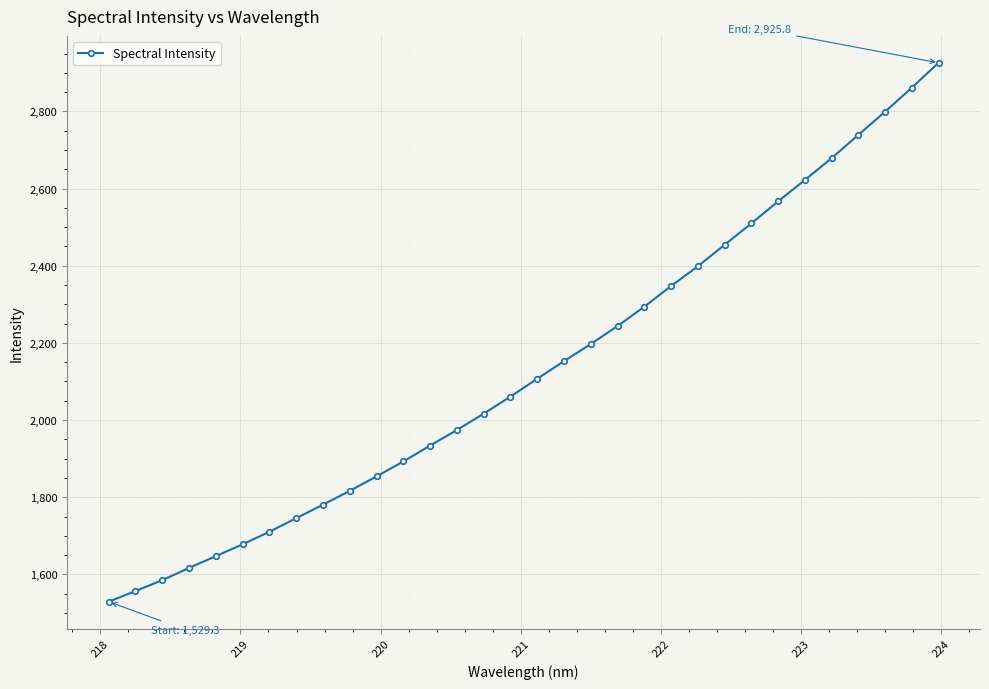

What is the difference between the maximum and minimum values?

1396.5